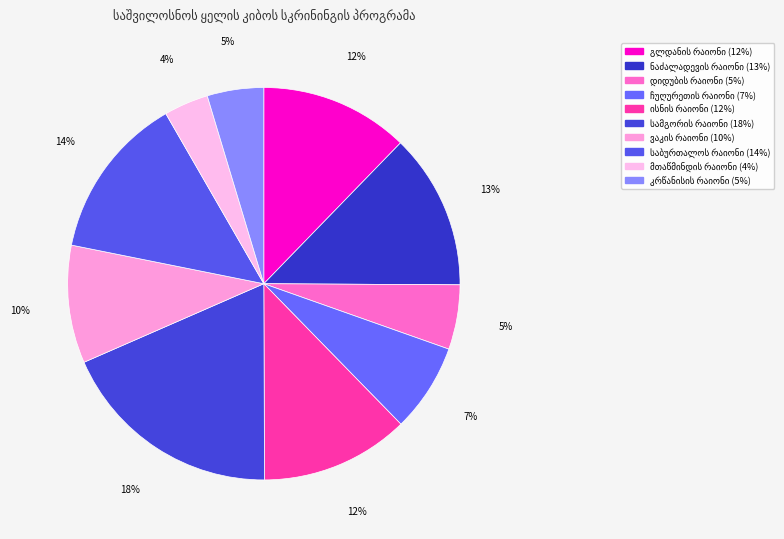

Combined, what portion of the pie is მთაწმინდის რაიონი and გლდანის რაიონი?

15.9%